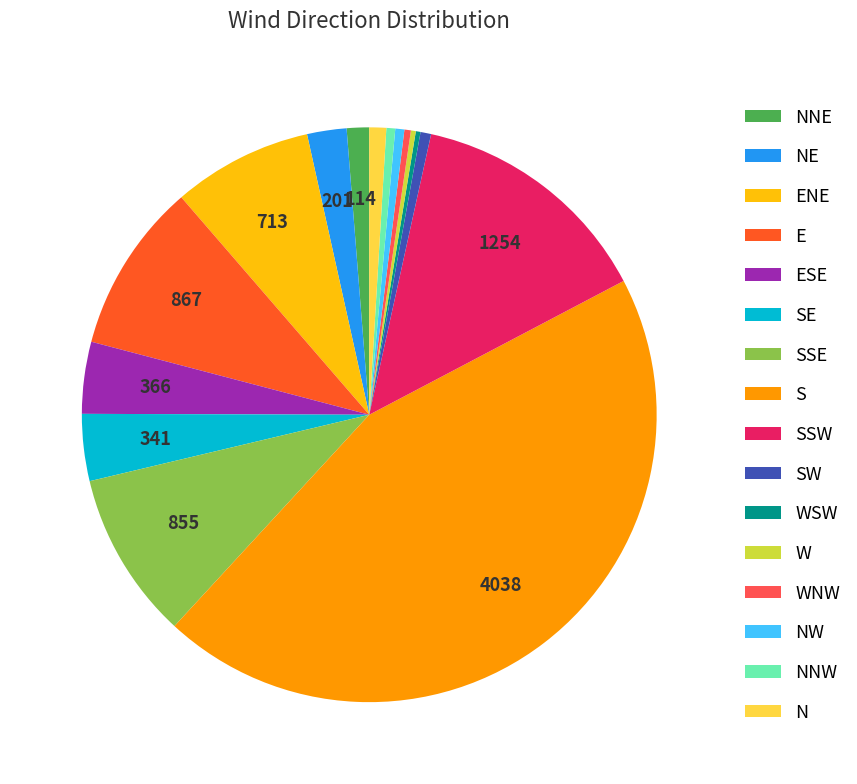

Does SSE account for over 50% of the chart?

No